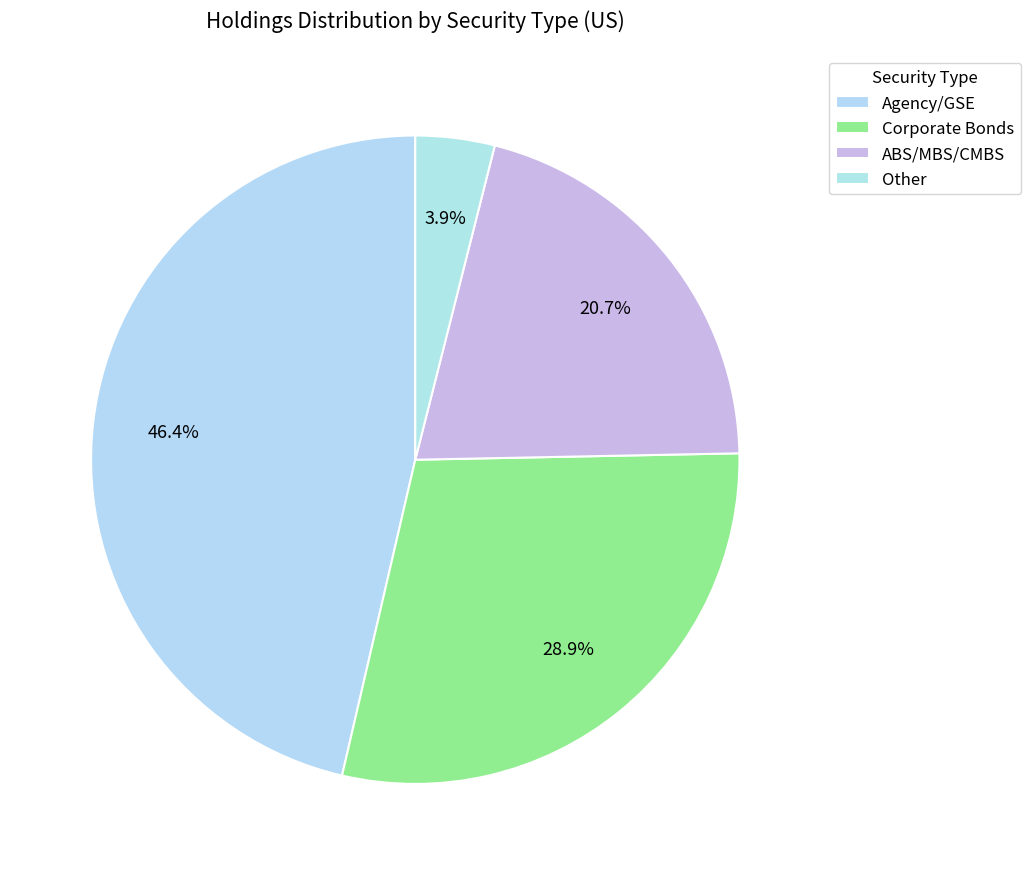

How many segments does this pie chart have?

4